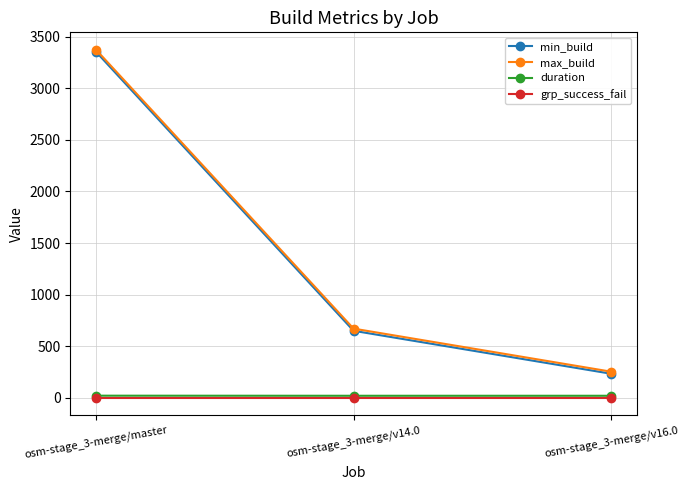

What is the label of the 3rd point from the right?

osm-stage_3-merge/master